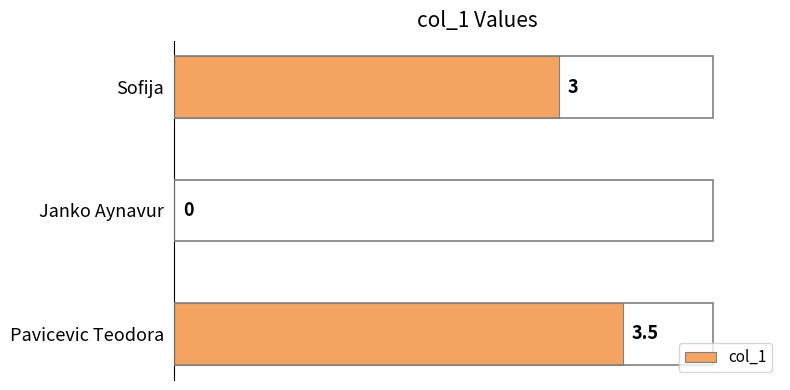

Count the values in the range 0 to 3.

2